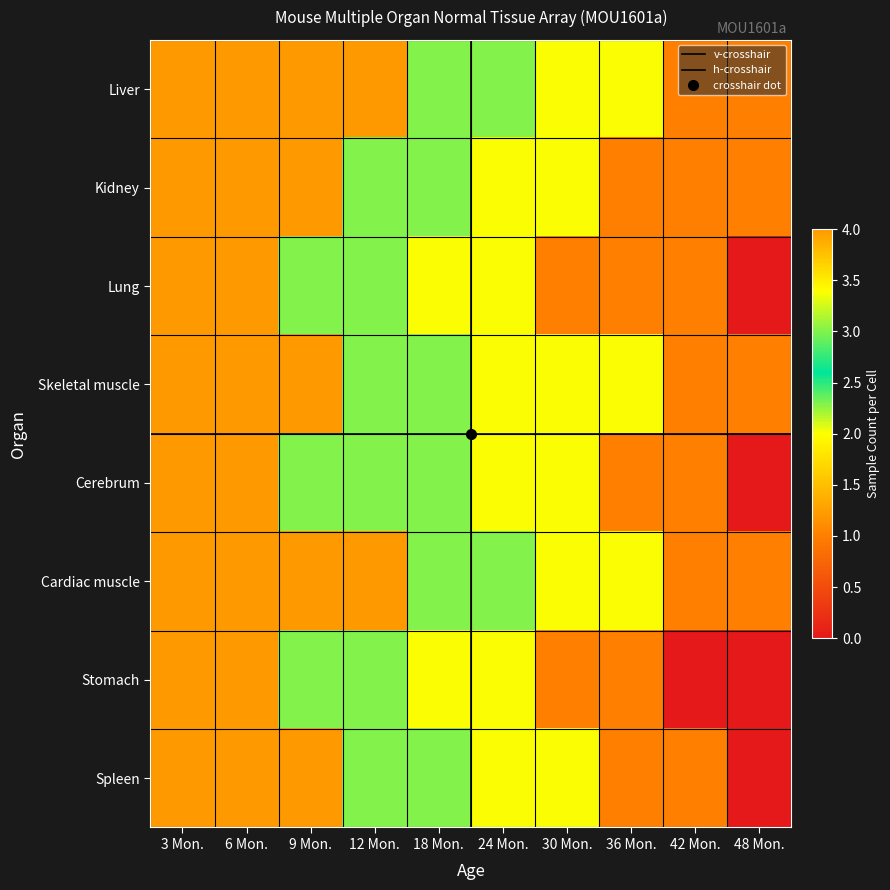

What is the total value across all series at 24 Mon.?

18